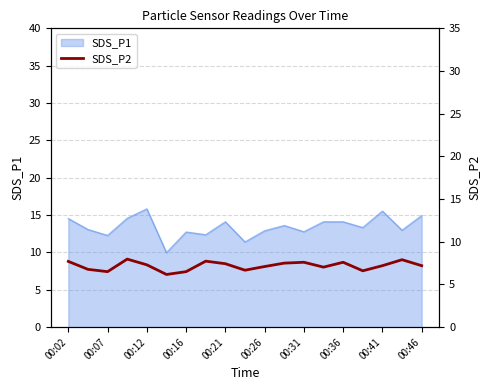

What is the smallest value displayed?

6.2